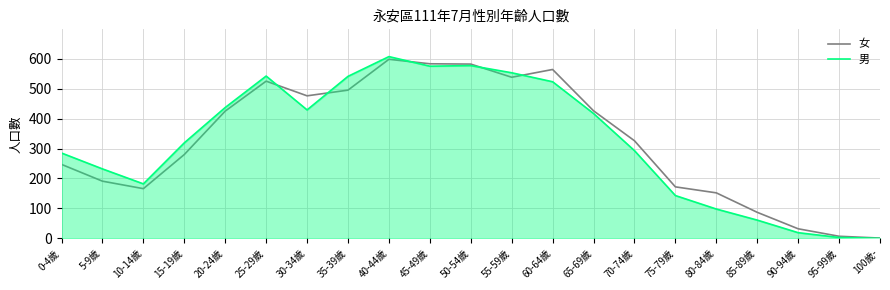

Is it true that 男 equals 293 at 70-74歲?

True